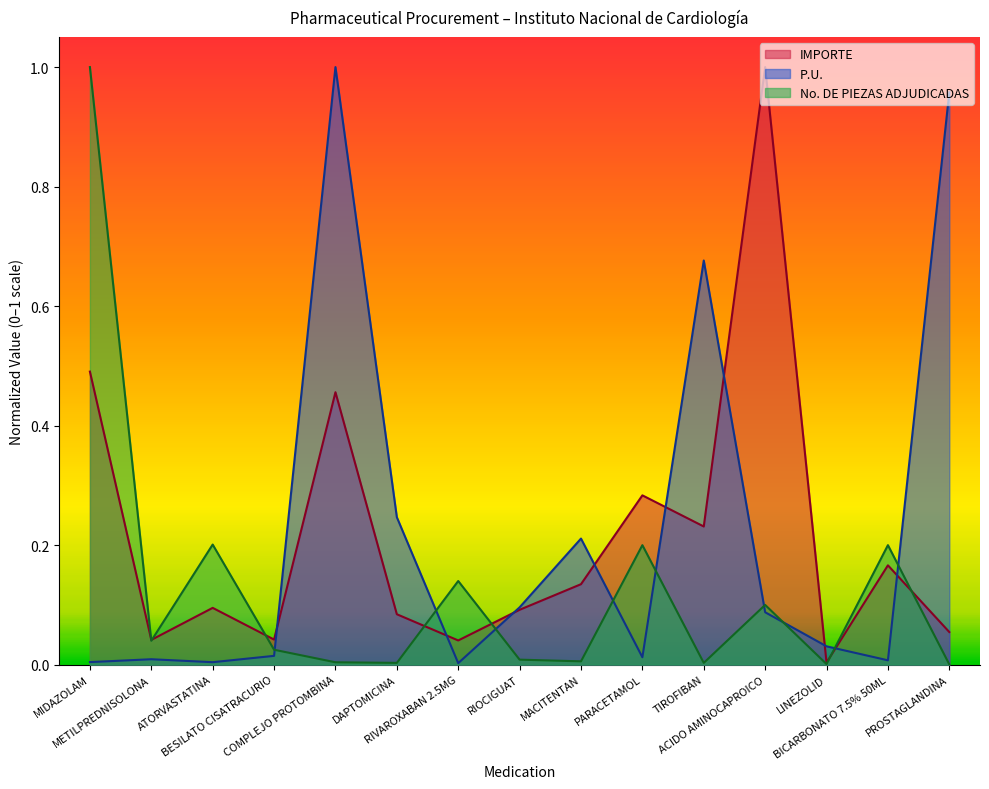

Where is No. DE PIEZAS ADJUDICADAS nearest to the value 0?

PROSTAGLANDINA